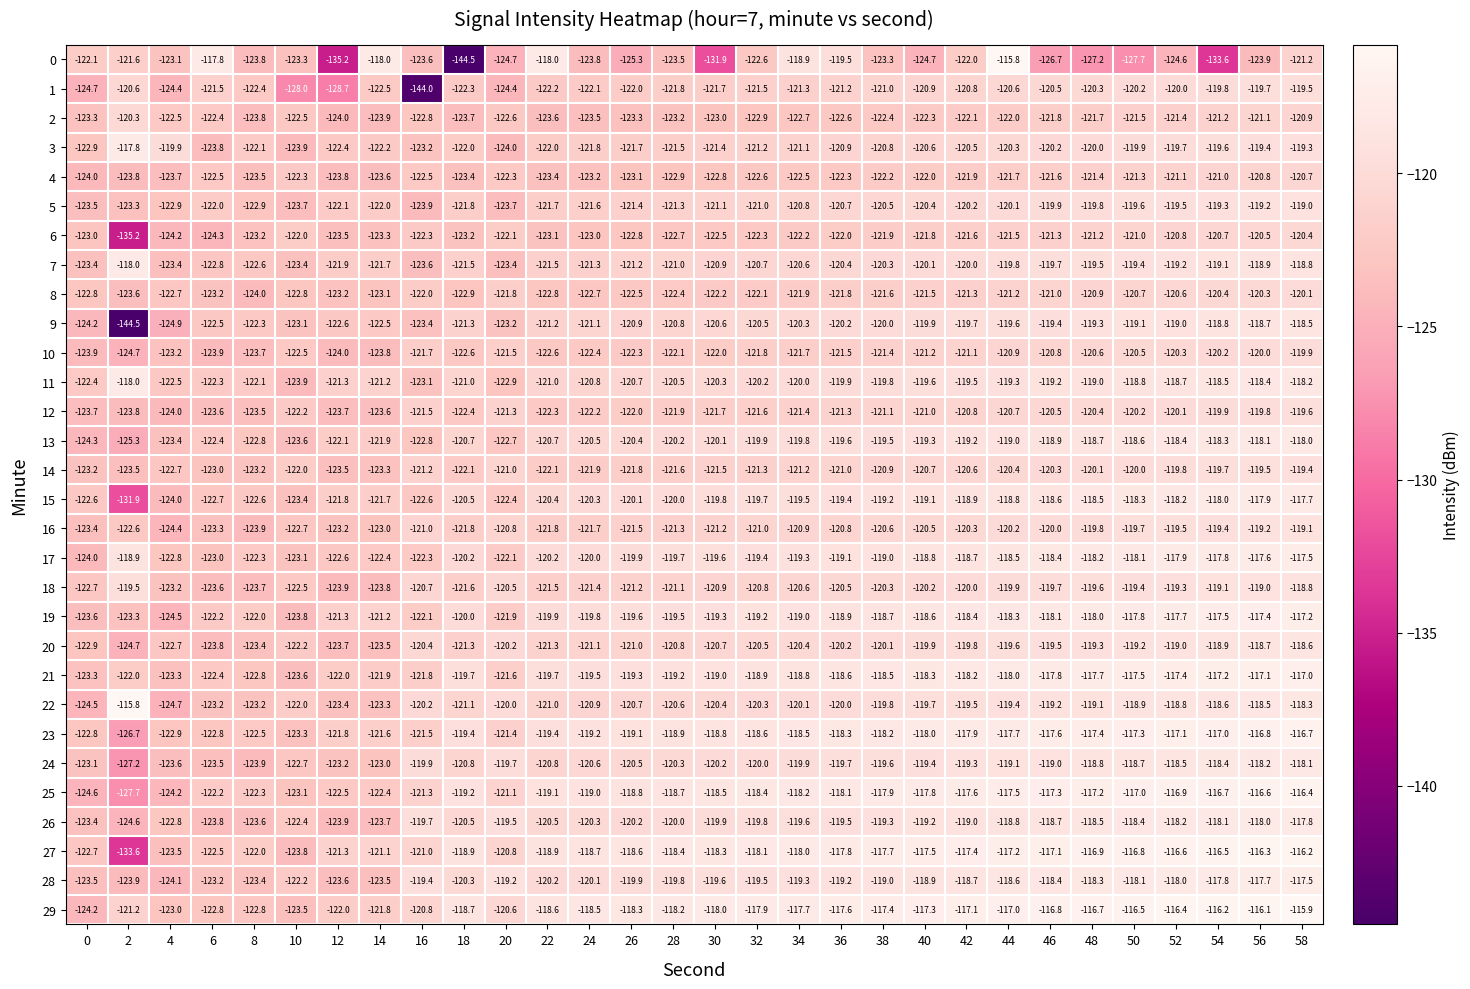

True or false: 11 has a value of -119.3 at 44.

True